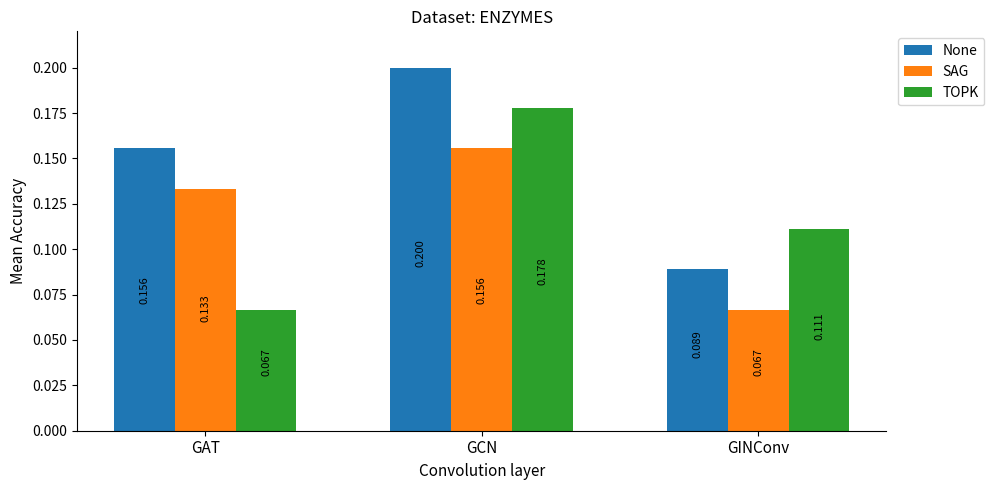

What are all the series names shown in the legend?

None, SAG, TOPK